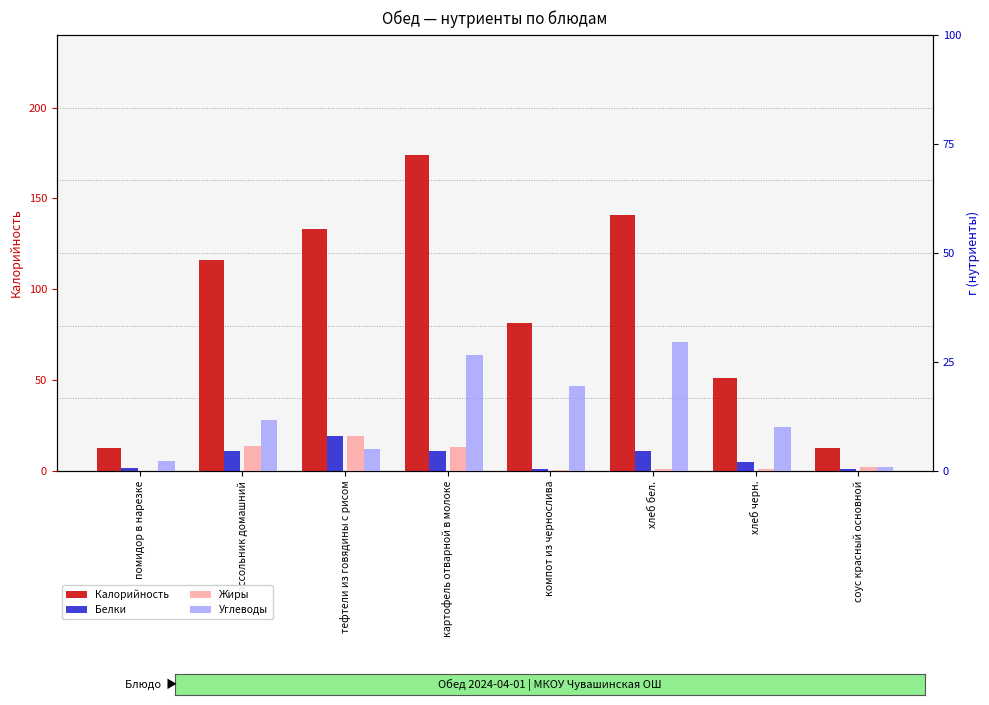

True or false: Жиры has a value of 0.4 at хлеб черн..

True